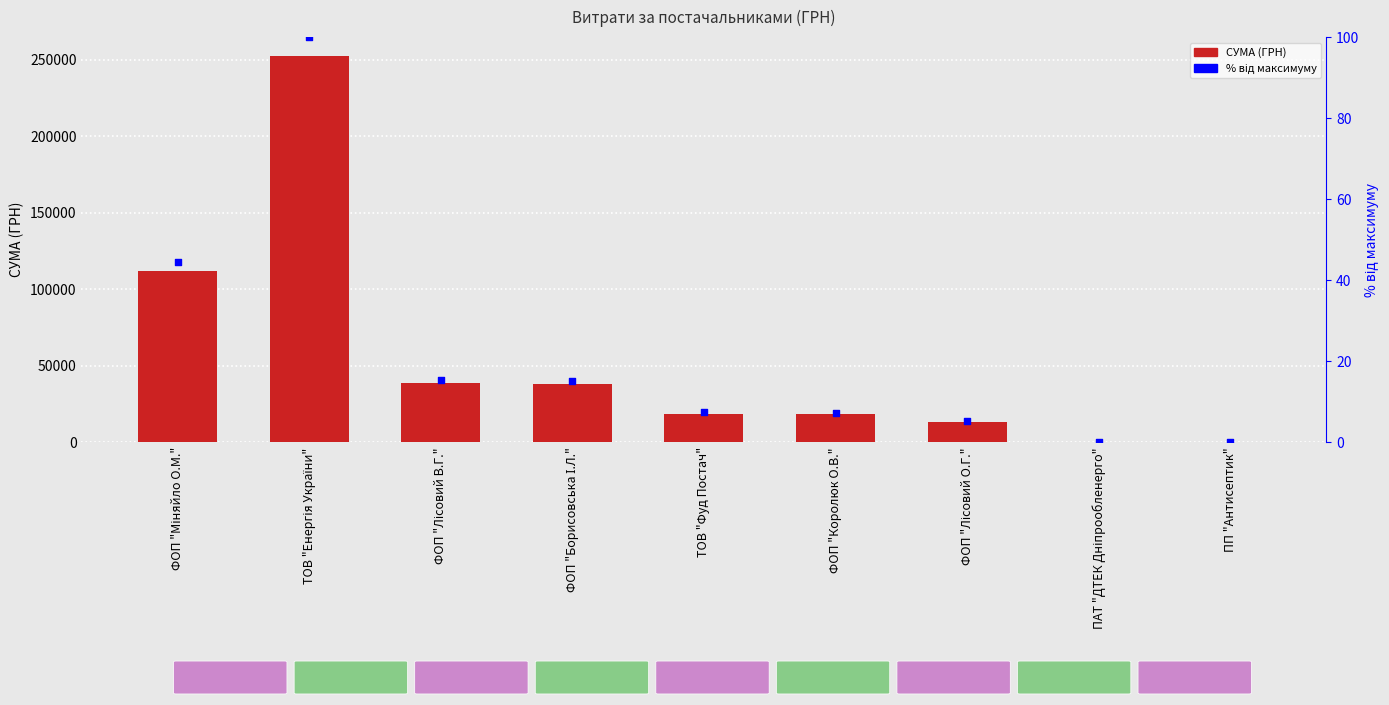

At how many categories does at least one series exceed 2250?

7